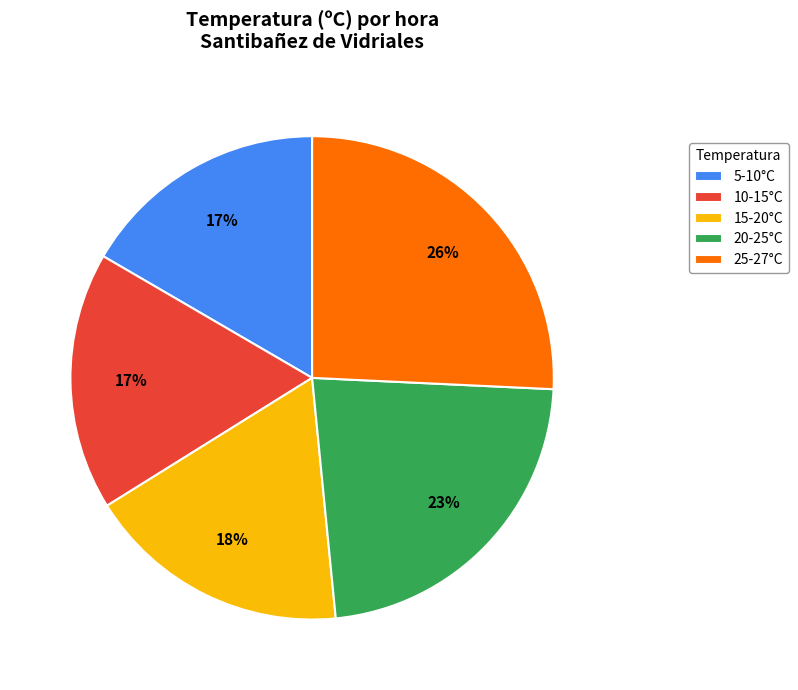

Which slice is the largest?

25-27°C